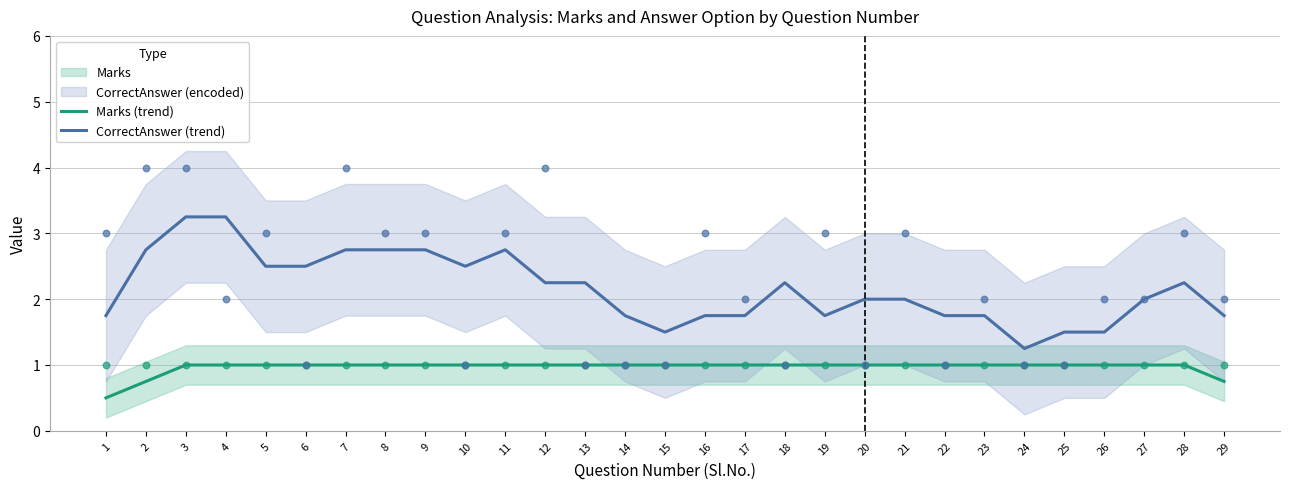

Which series contains the lowest Y value?

Marks (trend)